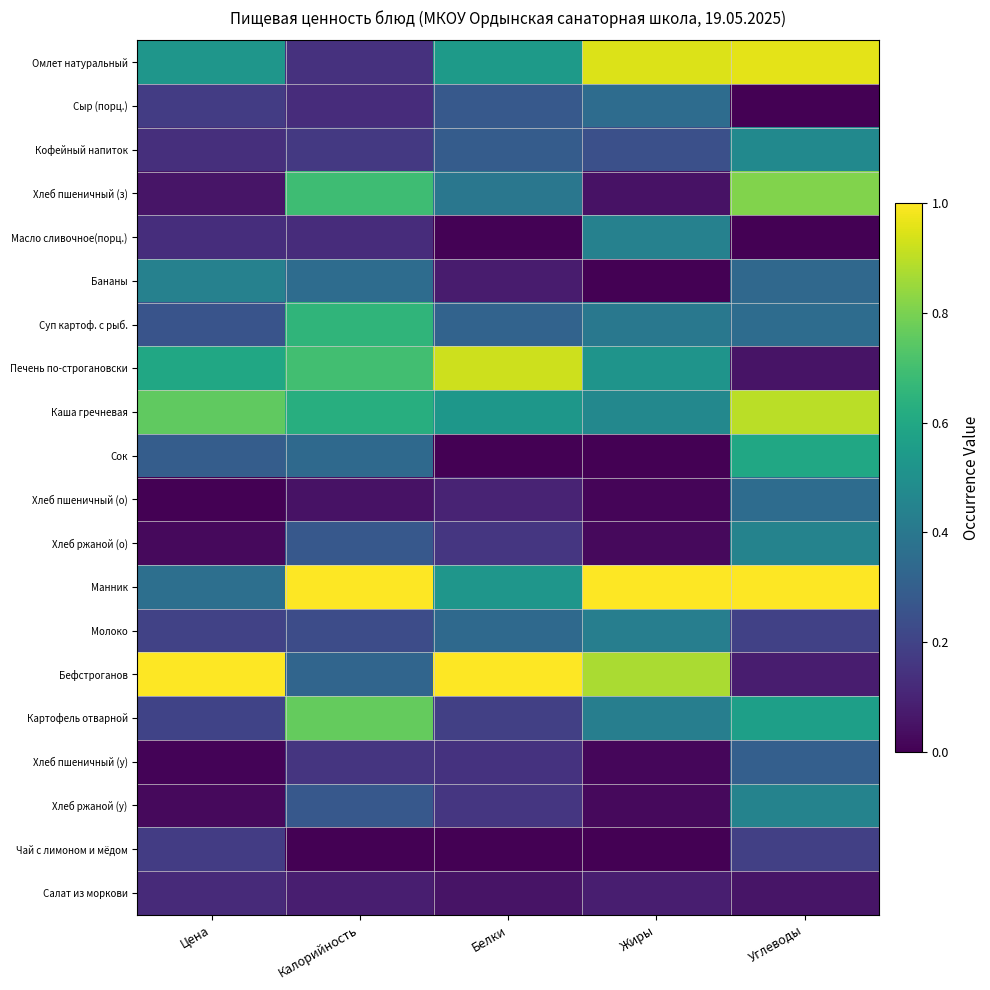

Reading left to right, transcribe all the data shown in this chart.

Омлет натуральный: Цена=0.5	Калорийность=0.1	Белки=0.5	Жиры=0.9	Углеводы=1.0
Сыр (порц.): Цена=0.2	Калорийность=0.1	Белки=0.3	Жиры=0.4	Углеводы=0.0
Кофейный напиток: Цена=0.1	Калорийность=0.2	Белки=0.3	Жиры=0.2	Углеводы=0.5
Хлеб пшеничный (з): Цена=0.1	Калорийность=0.7	Белки=0.4	Жиры=0.0	Углеводы=0.8
Масло сливочное(порц.): Цена=0.1	Калорийность=0.1	Белки=0.0	Жиры=0.4	Углеводы=0.0
Бананы: Цена=0.4	Калорийность=0.4	Белки=0.1	Жиры=0.0	Углеводы=0.3
Суп картоф. с рыб.: Цена=0.3	Калорийность=0.7	Белки=0.3	Жиры=0.4	Углеводы=0.4
Печень по-строгановски: Цена=0.6	Калорийность=0.7	Белки=0.9	Жиры=0.5	Углеводы=0.1
Каша гречневая: Цена=0.8	Калорийность=0.6	Белки=0.5	Жиры=0.5	Углеводы=0.9
Сок: Цена=0.3	Калорийность=0.3	Белки=0.0	Жиры=0.0	Углеводы=0.6
Хлеб пшеничный (о): Цена=0.0	Калорийность=0.0	Белки=0.1	Жиры=0.0	Углеводы=0.4
Хлеб ржаной (о): Цена=0.0	Калорийность=0.3	Белки=0.2	Жиры=0.0	Углеводы=0.4
Манник: Цена=0.4	Калорийность=1.0	Белки=0.5	Жиры=1.0	Углеводы=1.0
Молоко: Цена=0.2	Калорийность=0.2	Белки=0.3	Жиры=0.4	Углеводы=0.2
Бефстроганов: Цена=1.0	Калорийность=0.3	Белки=1.0	Жиры=0.9	Углеводы=0.1
Картофель отварной: Цена=0.2	Калорийность=0.8	Белки=0.2	Жиры=0.4	Углеводы=0.6
Хлеб пшеничный (у): Цена=0.0	Калорийность=0.2	Белки=0.1	Жиры=0.0	Углеводы=0.3
Хлеб ржаной (у): Цена=0.0	Калорийность=0.3	Белки=0.2	Жиры=0.0	Углеводы=0.4
Чай с лимоном и мёдом: Цена=0.2	Калорийность=0.0	Белки=0.0	Жиры=0.0	Углеводы=0.2
Салат из моркови: Цена=0.1	Калорийность=0.1	Белки=0.1	Жиры=0.1	Углеводы=0.1